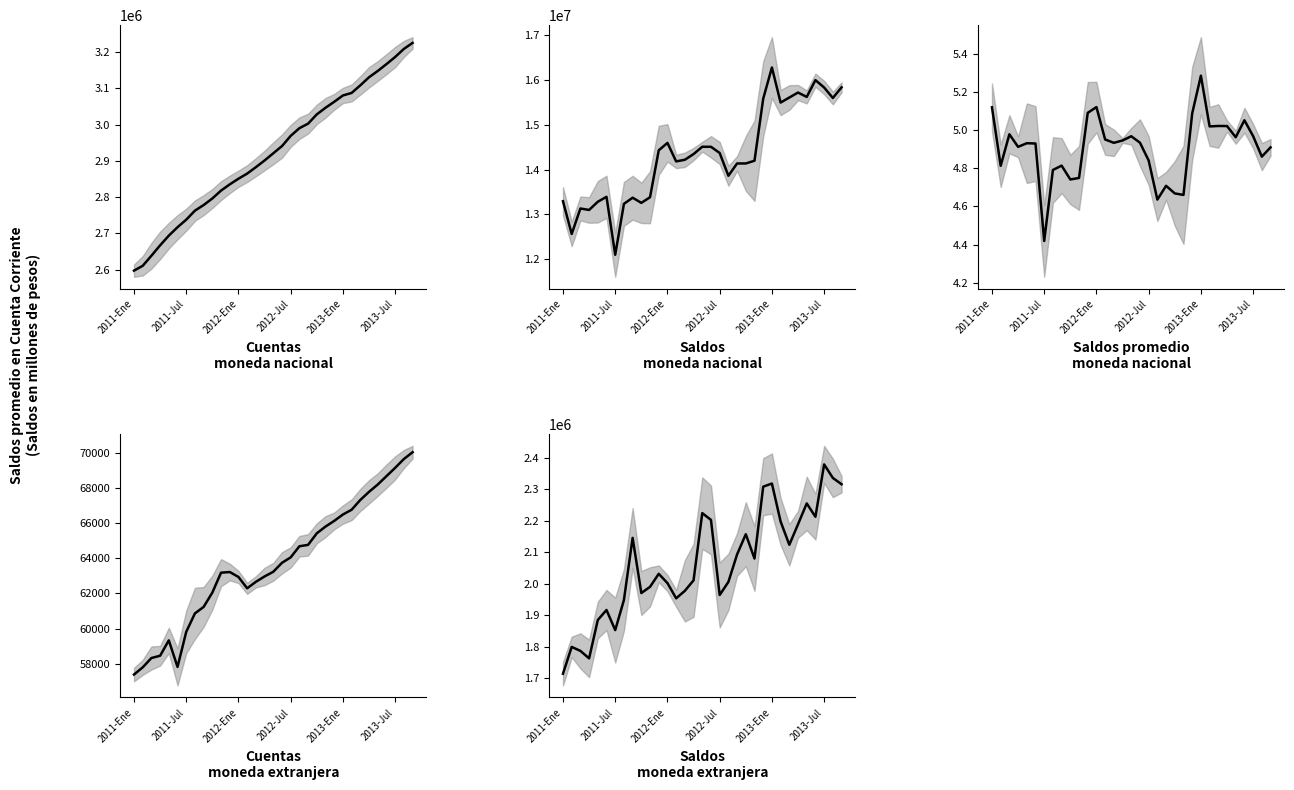

True or false: Saldos promedio mn and Cuentas moneda nacional (miles) intersect in this chart.

False